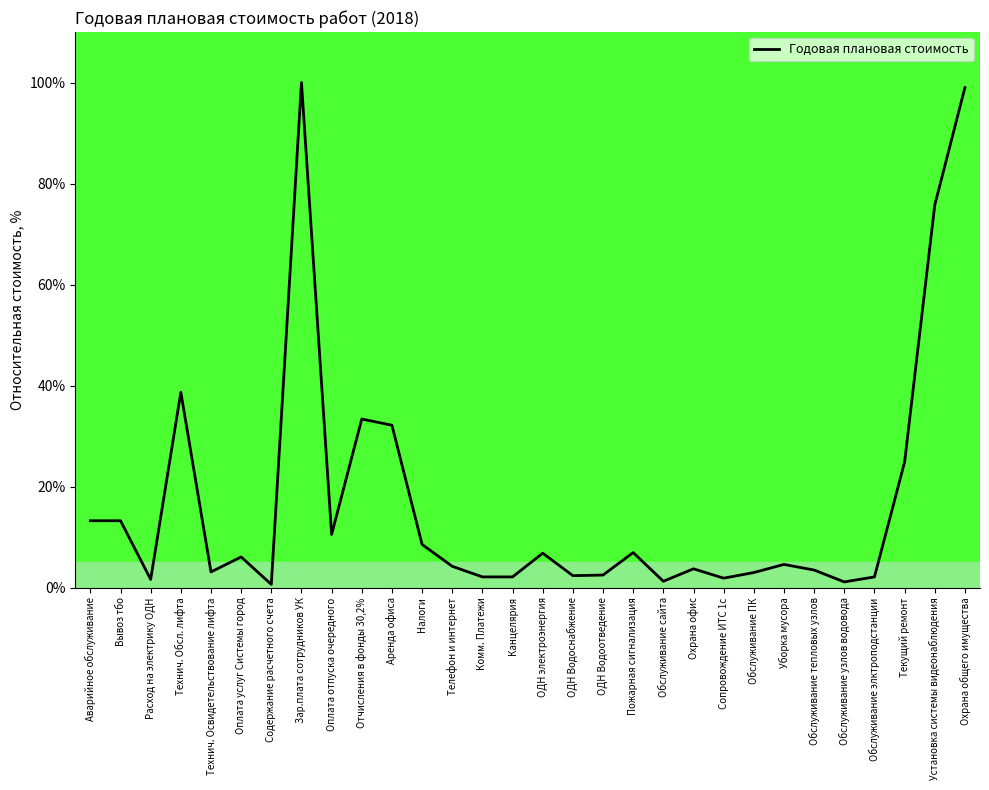

True or false: the data shows 3.0 at Обслуживание ПК.

True